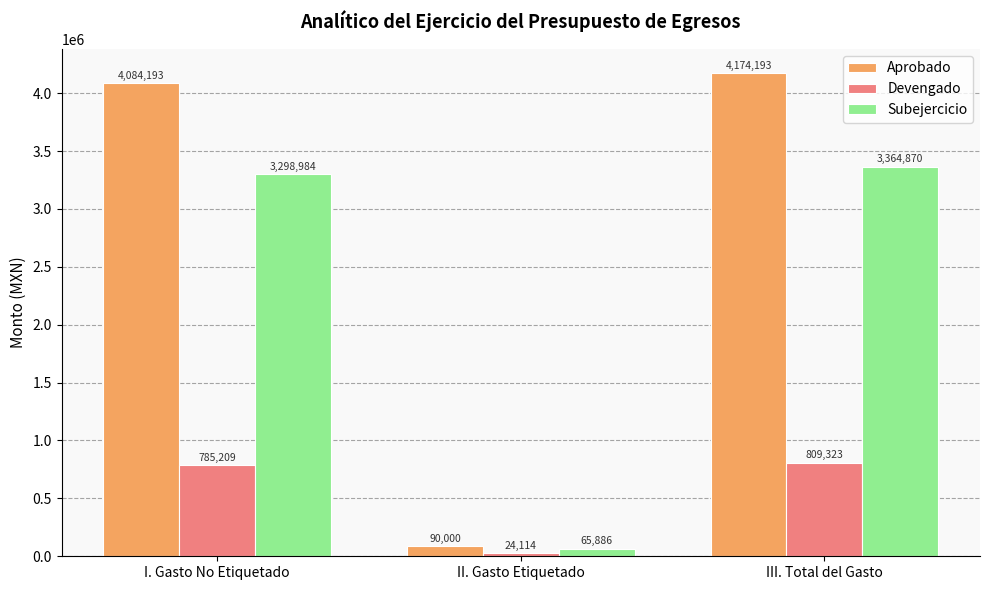

Which category has the highest value in the Devengado series?

III. Total del Gasto